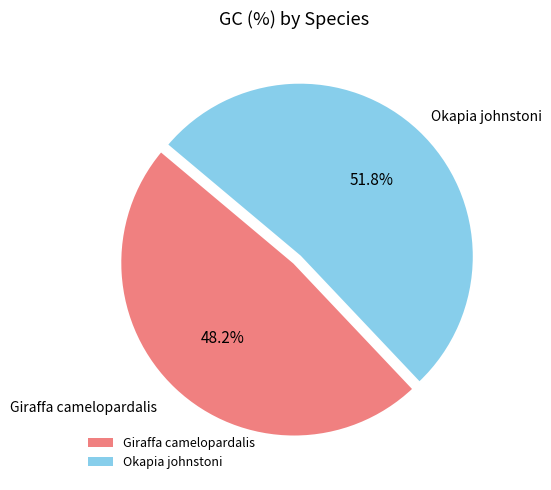

Rank the categories by value from highest to lowest.

Okapia johnstoni, Giraffa camelopardalis